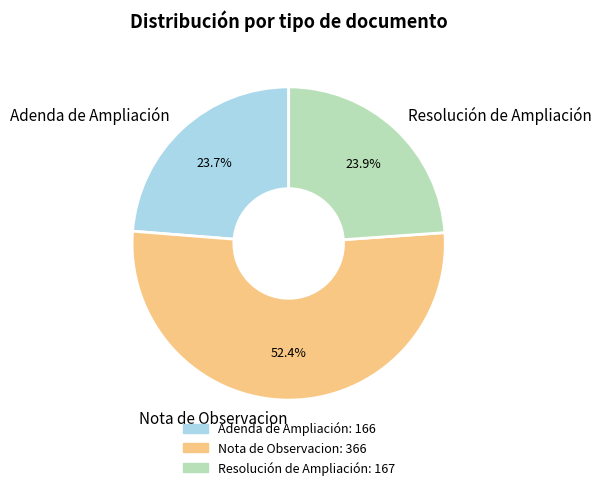

To the nearest percent, what is the average slice percentage?

33%